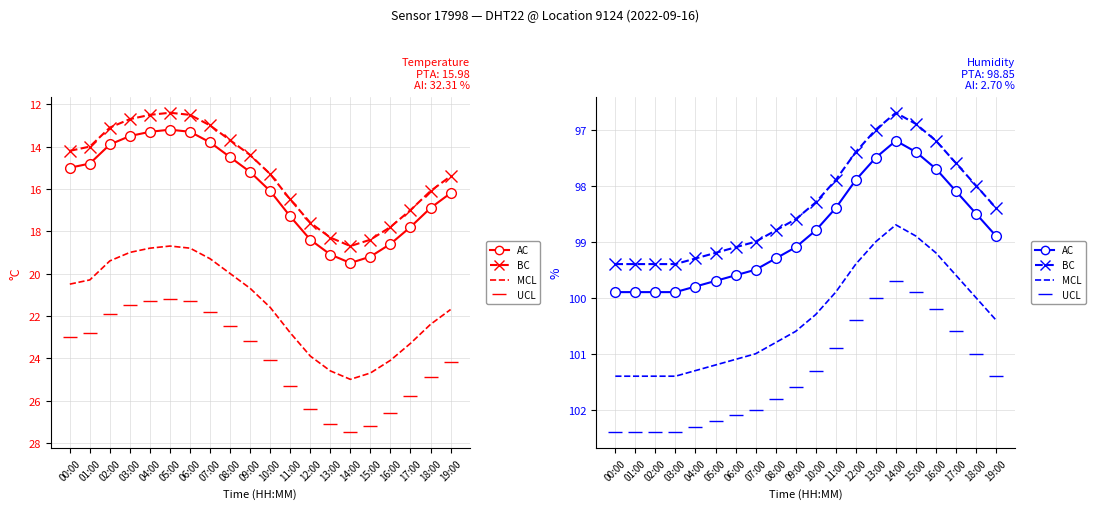

What is the maximum value for AC?

99.9